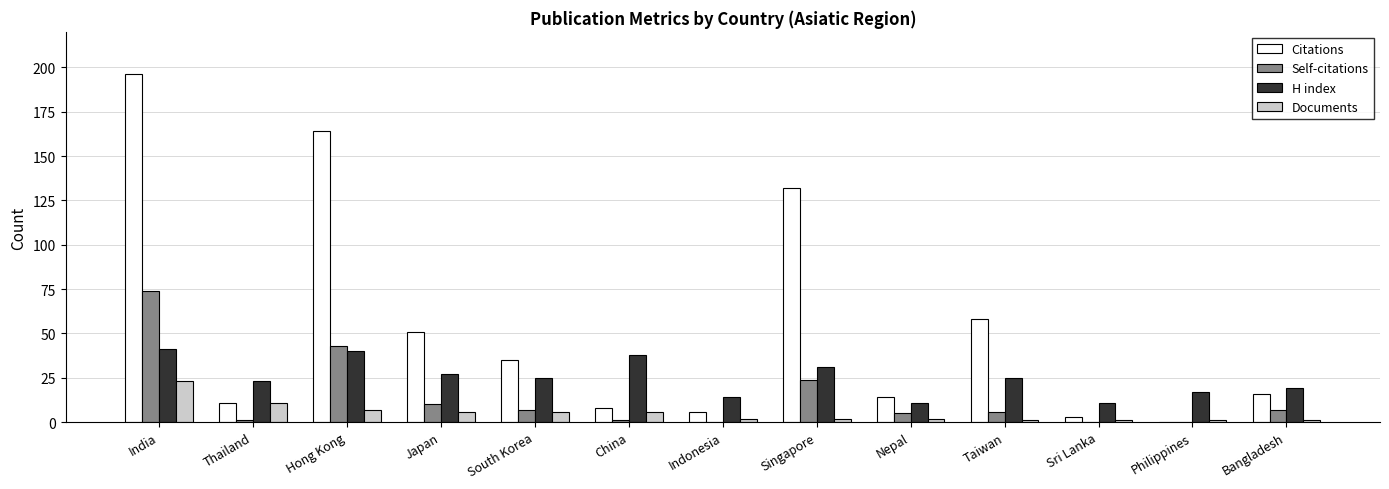

How many groups of bars are there?

13